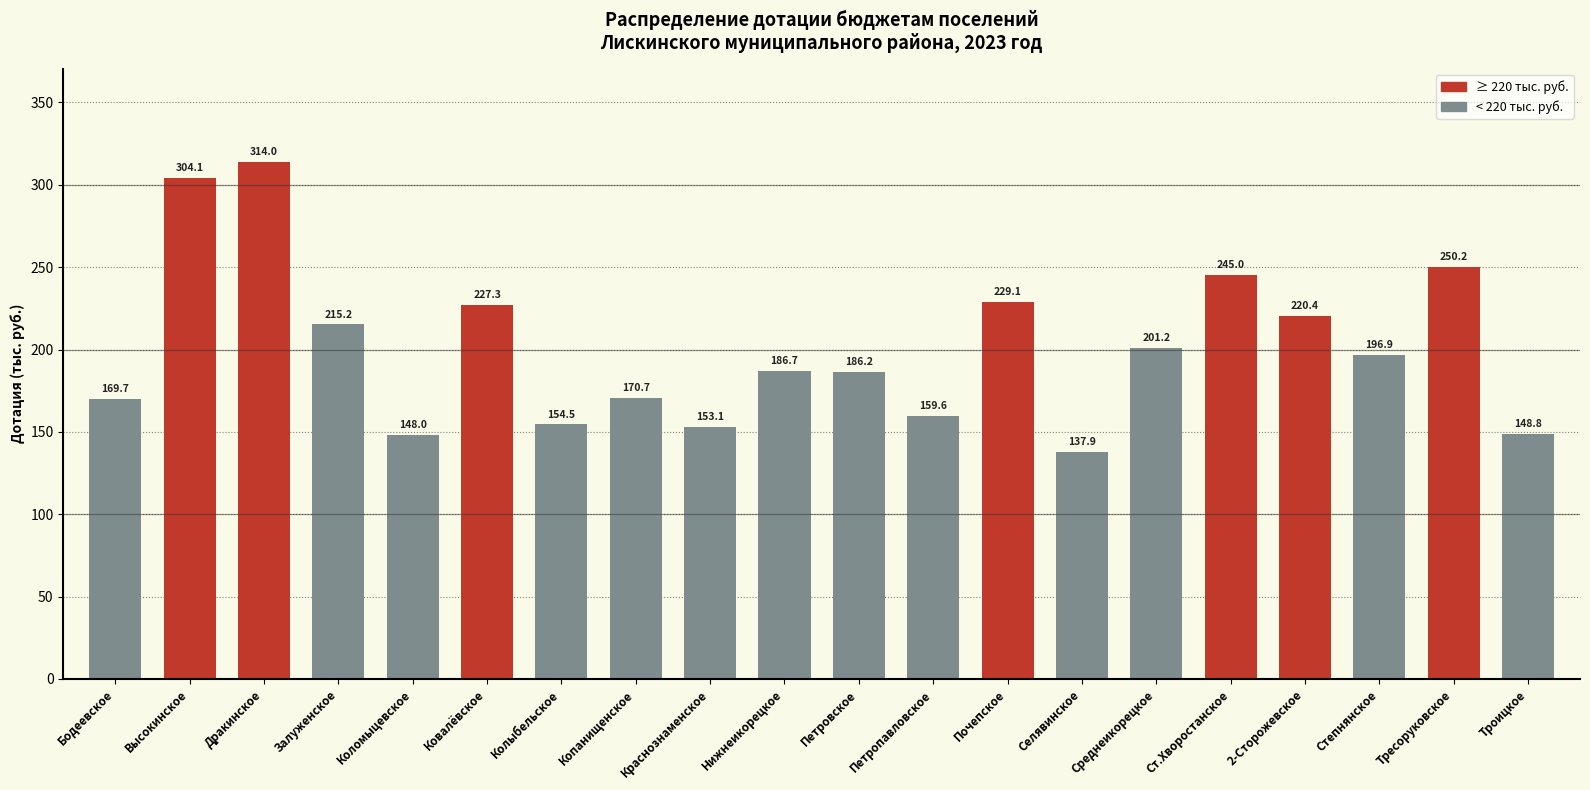

What is the average value?

200.9